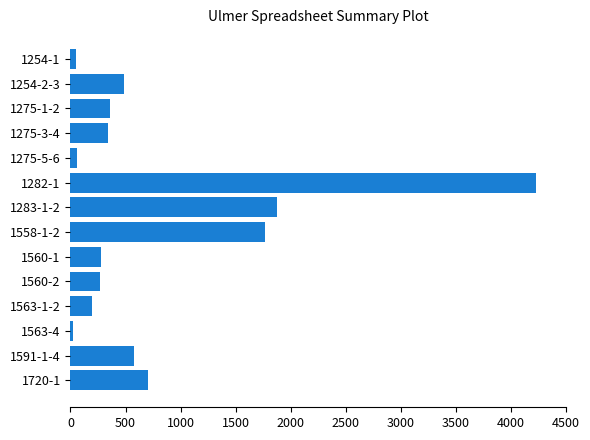

What is the change in value from 1282-1 to 1720-1?

-3527